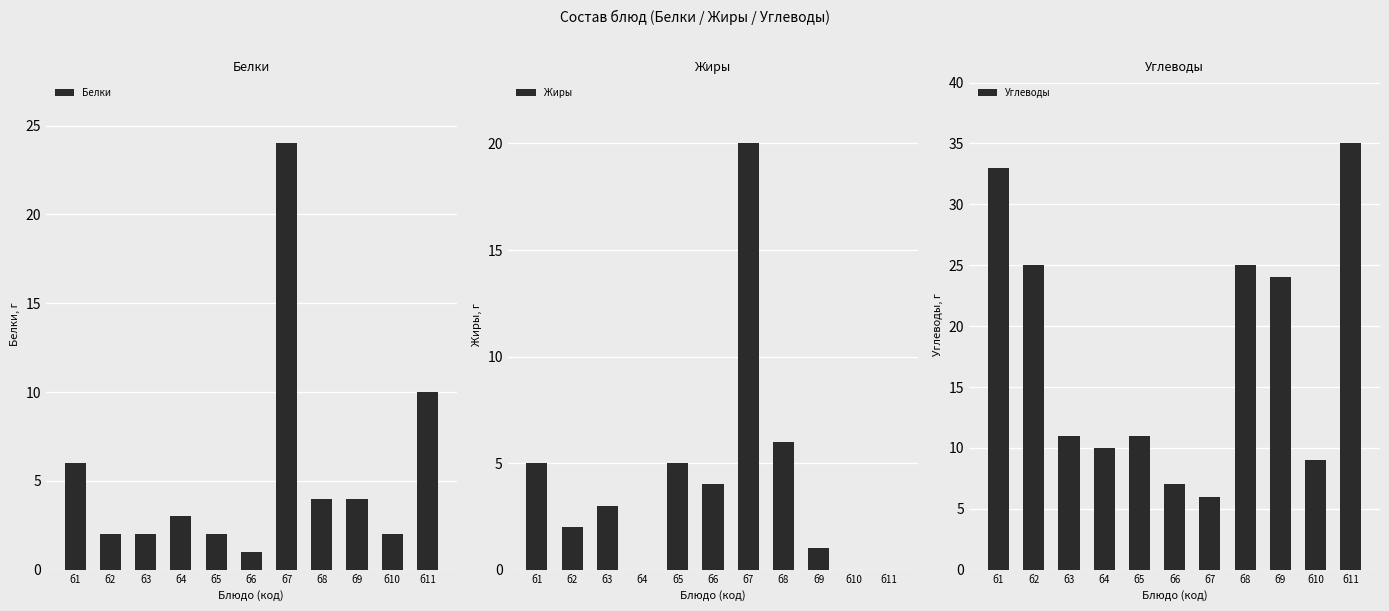

At how many categories does at least one series exceed 11?

6